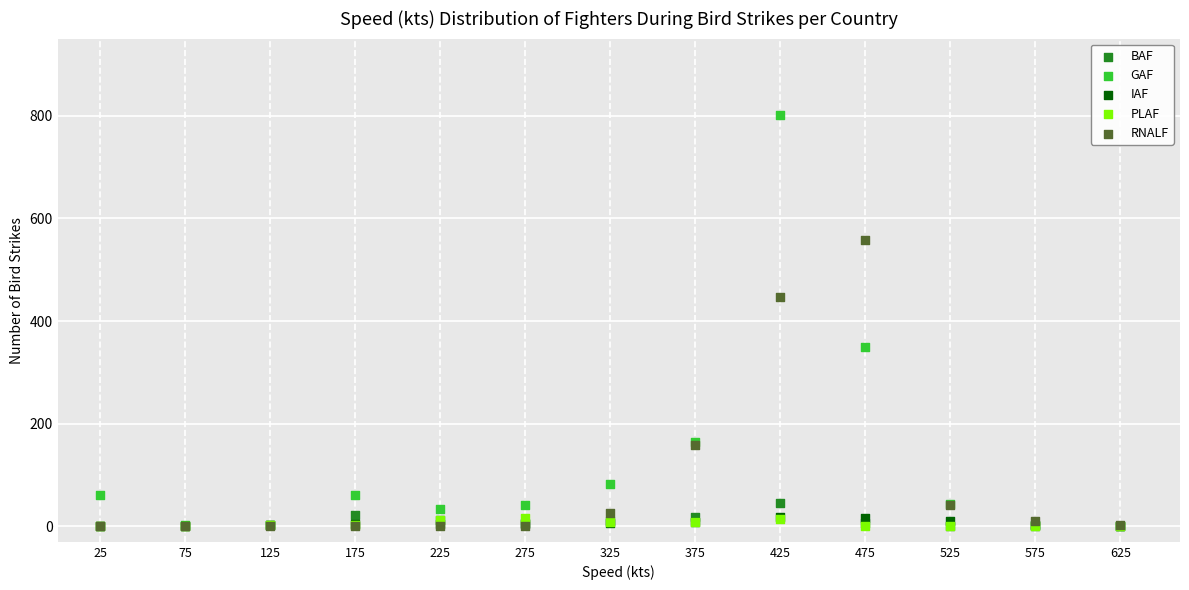

What are all the series names shown in the legend?

BAF, GAF, IAF, PLAF, RNALF